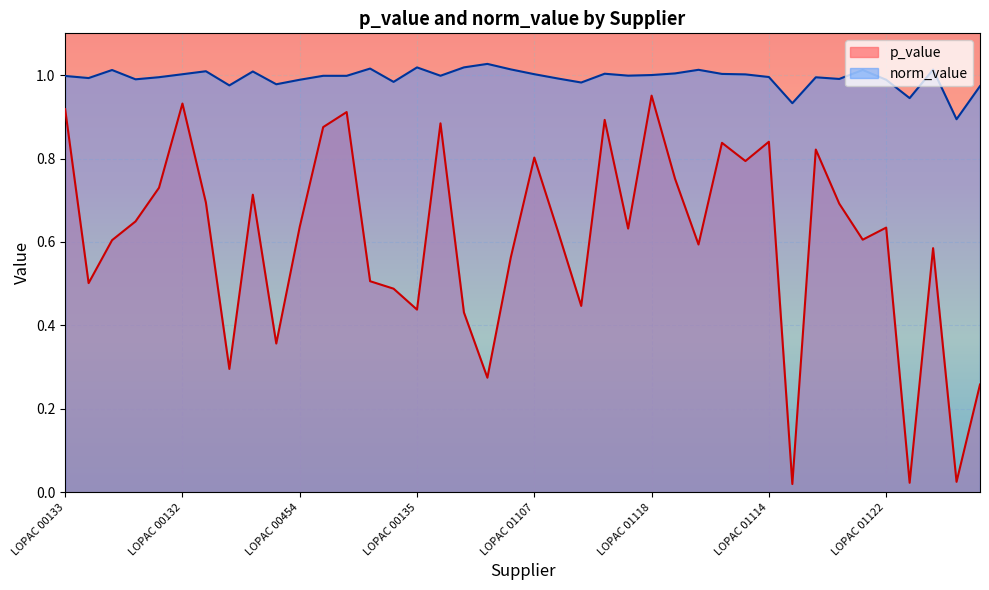

Is the value of norm_value at LOPAC 00136 greater than the value of p_value at LOPAC 00140?

Yes